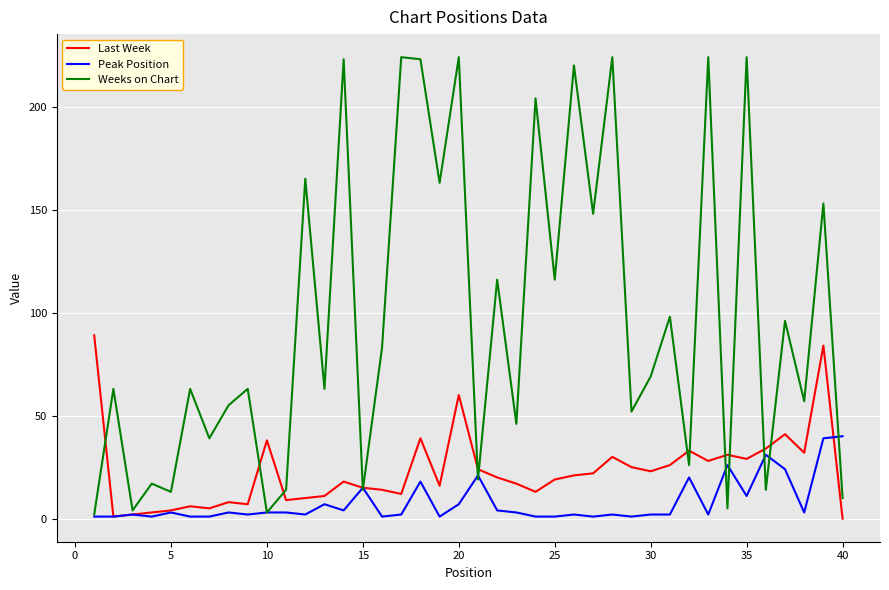

Reading right to left, list all the values displayed in this chart.

Last Week: 0	84	32	41	34	29	31	28	33	26	23	25	30	22	21	19	13	17	20	24	60	16	39	12	14	15	18	11	10	9	38	7	8	5	6	4	3	2	1	89
Peak Position: 40	39	3	24	31	11	26	2	20	2	2	1	2	1	2	1	1	3	4	21	7	1	18	2	1	15	4	7	2	3	3	2	3	1	1	3	1	2	1	1
Weeks on Chart: 10	153	57	96	14	224	5	224	26	98	69	52	224	148	220	116	204	46	116	19	224	163	223	224	83	14	223	63	165	14	3	63	55	39	63	13	17	4	63	2